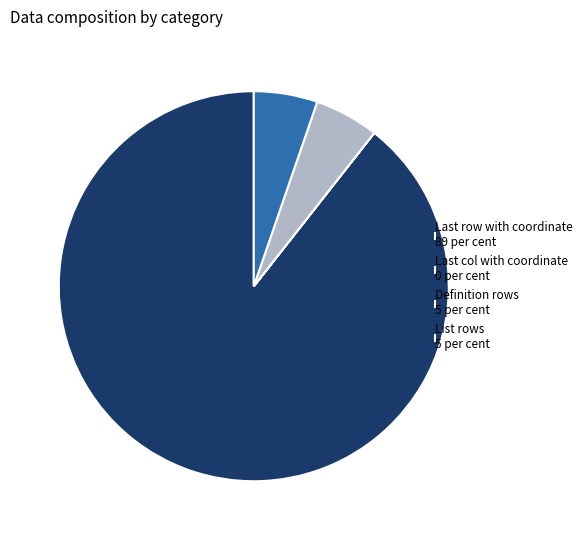

Is it true that List rows 5 per cent is 16% of the pie?

False